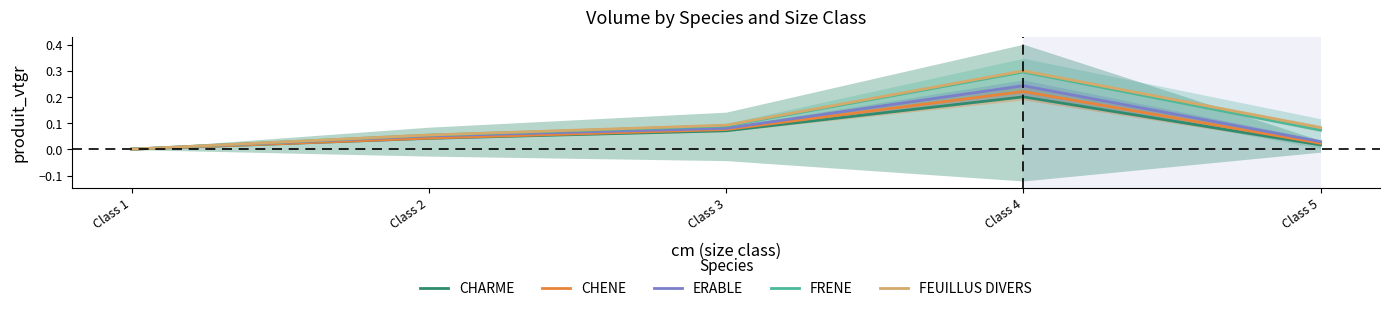

What is the difference between the highest and lowest values at Class 5?

0.1